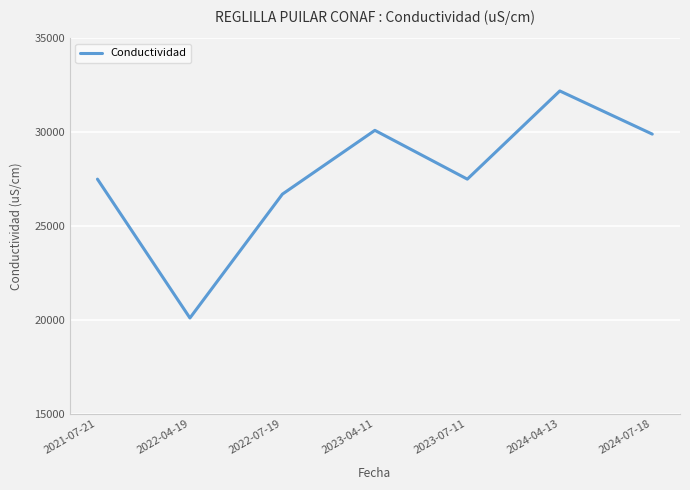

Approximately how many times larger is the value at 2021-07-21 compared to 2024-07-18?

0.9